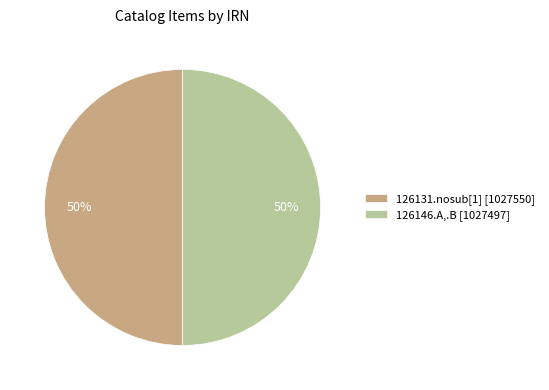

What percentage is the 126146.A,.B slice, to the nearest percent?

50%